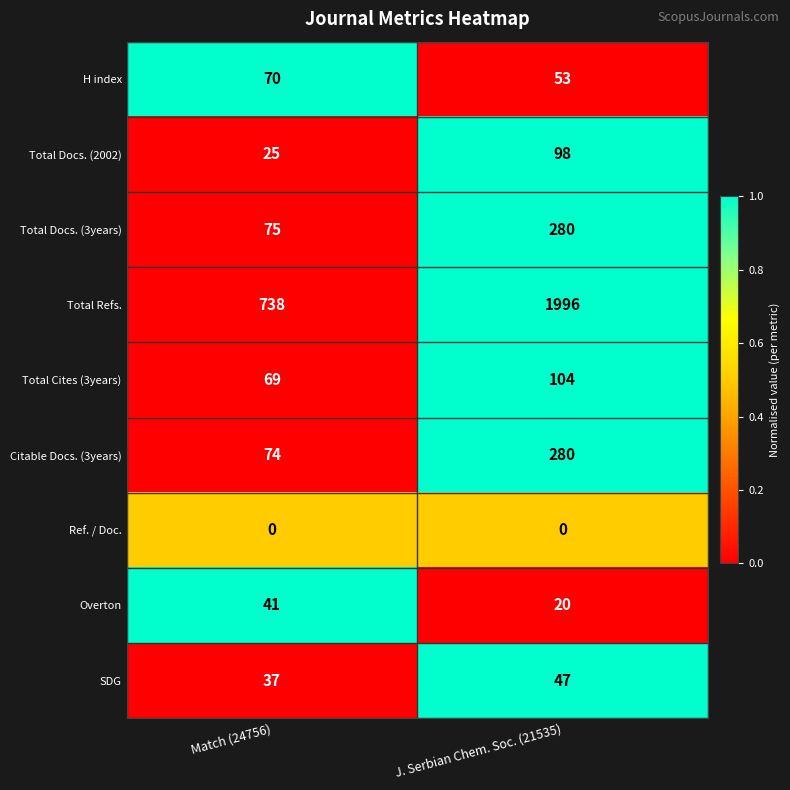

What is the lowest value of the Total Cites (3years) series?

69